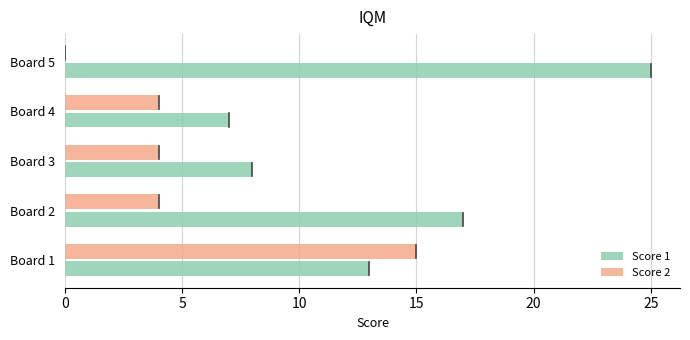

Which series changed the most between Board 1 and Board 5?

Score 2